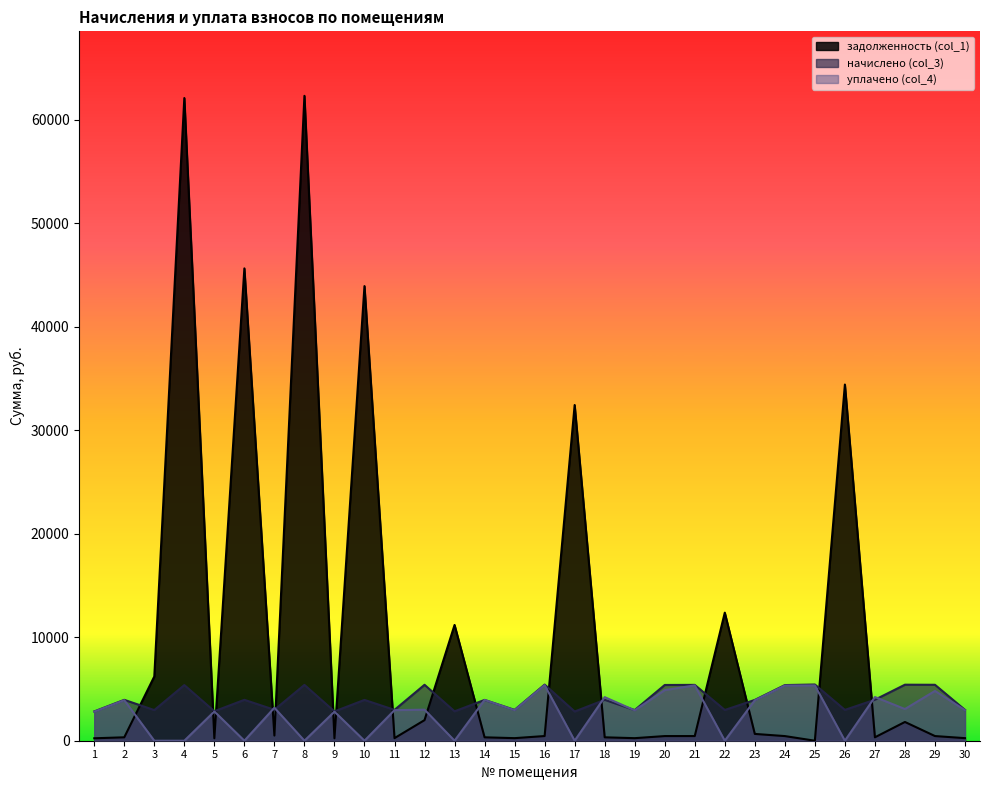

Which category has the lowest value across all series?

25